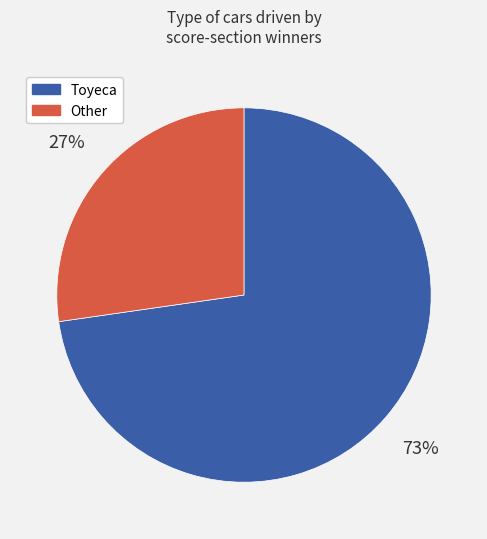

To the nearest percent, what is the average slice percentage?

50%